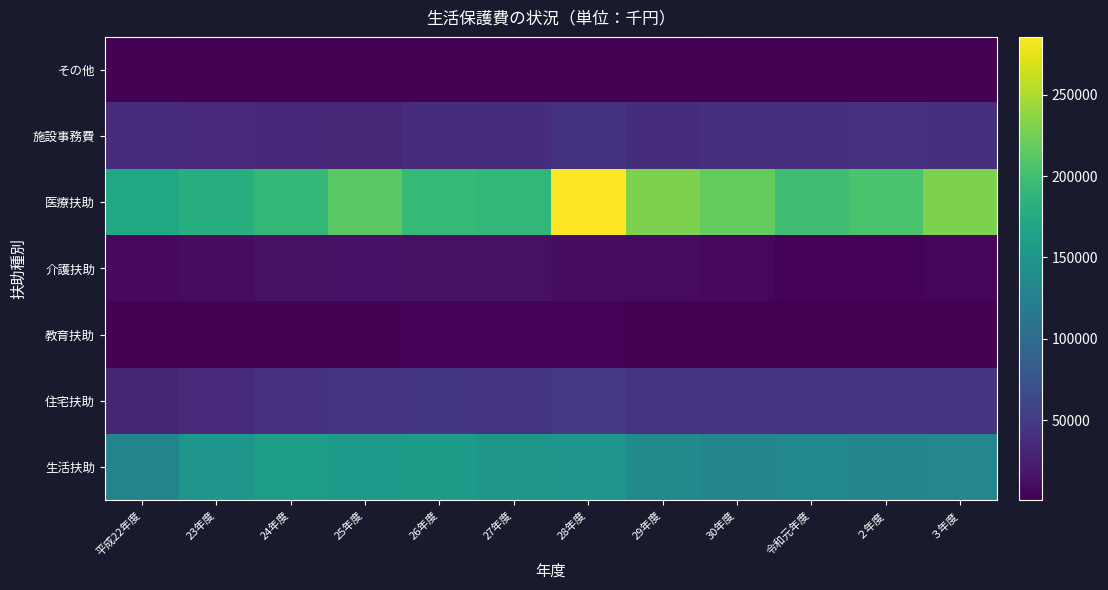

What is the total value across all series at 26年度?

451730